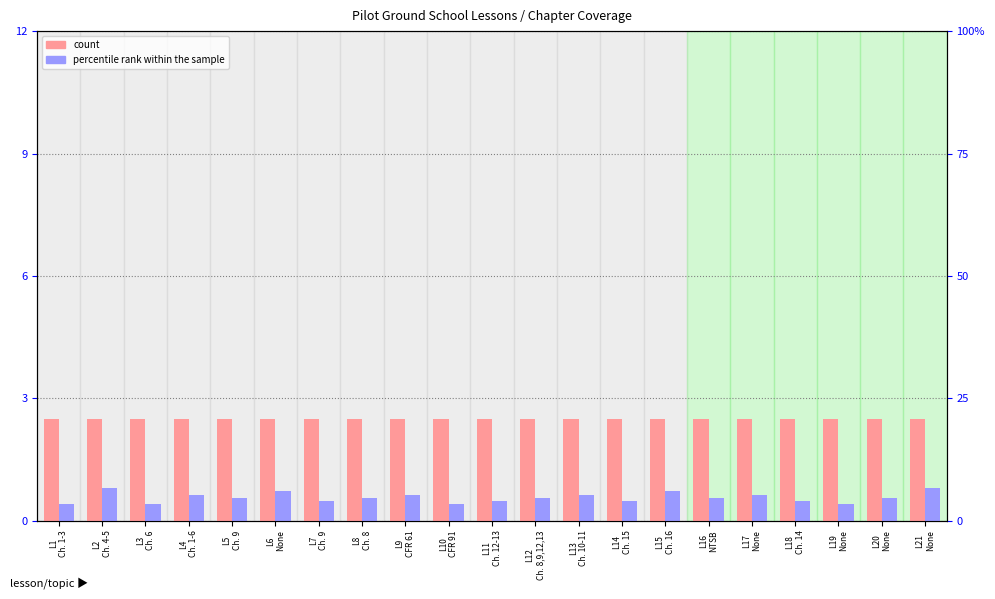

What is the sum of the percentile rank within the sample values at L5
Ch. 9 and L11
Ch. 12-13?

1.0